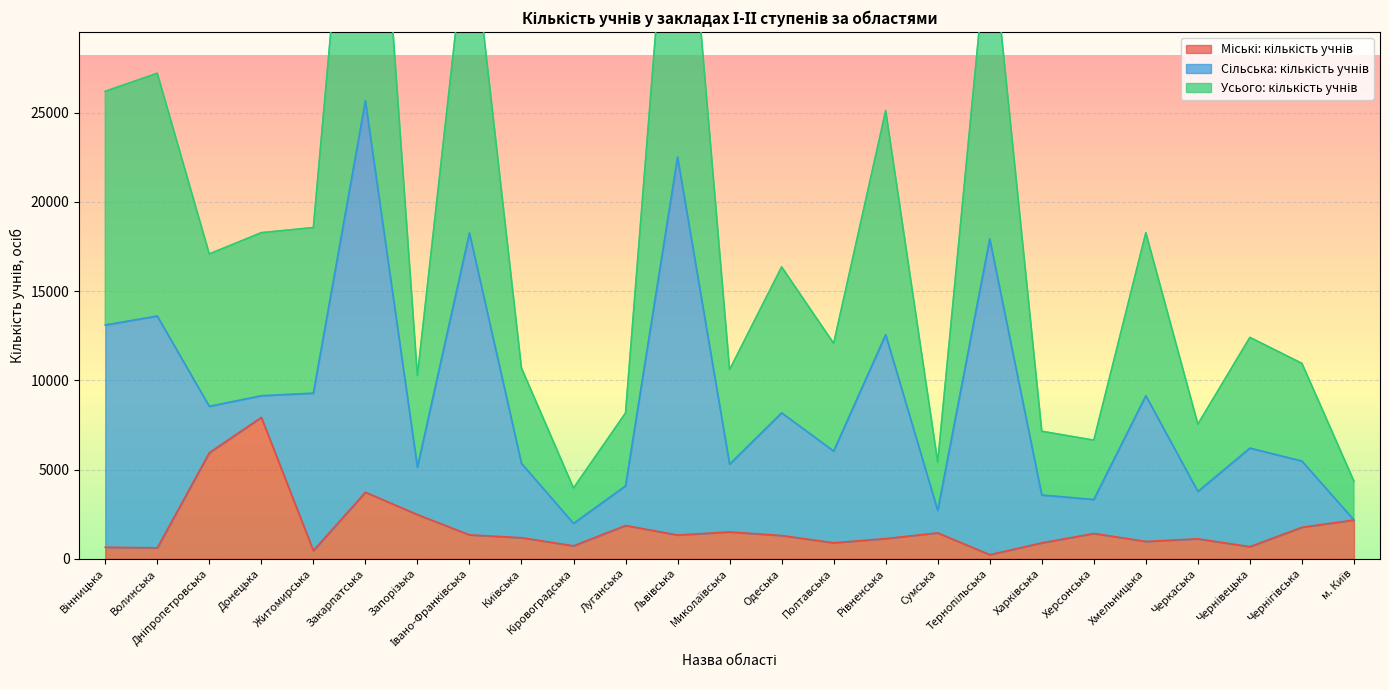

The value of Міські: кількість учнів at Дніпропетровська is 1255. True or false?

False